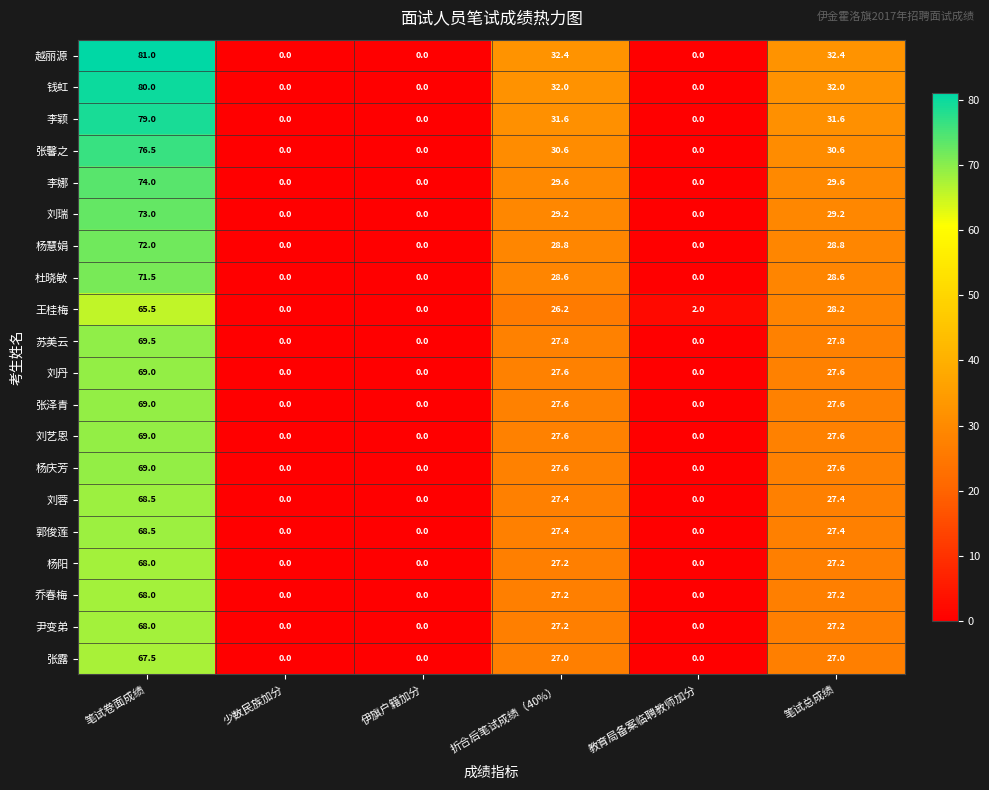

Read the 王桂梅 value at 笔试卷面成绩.

65.5